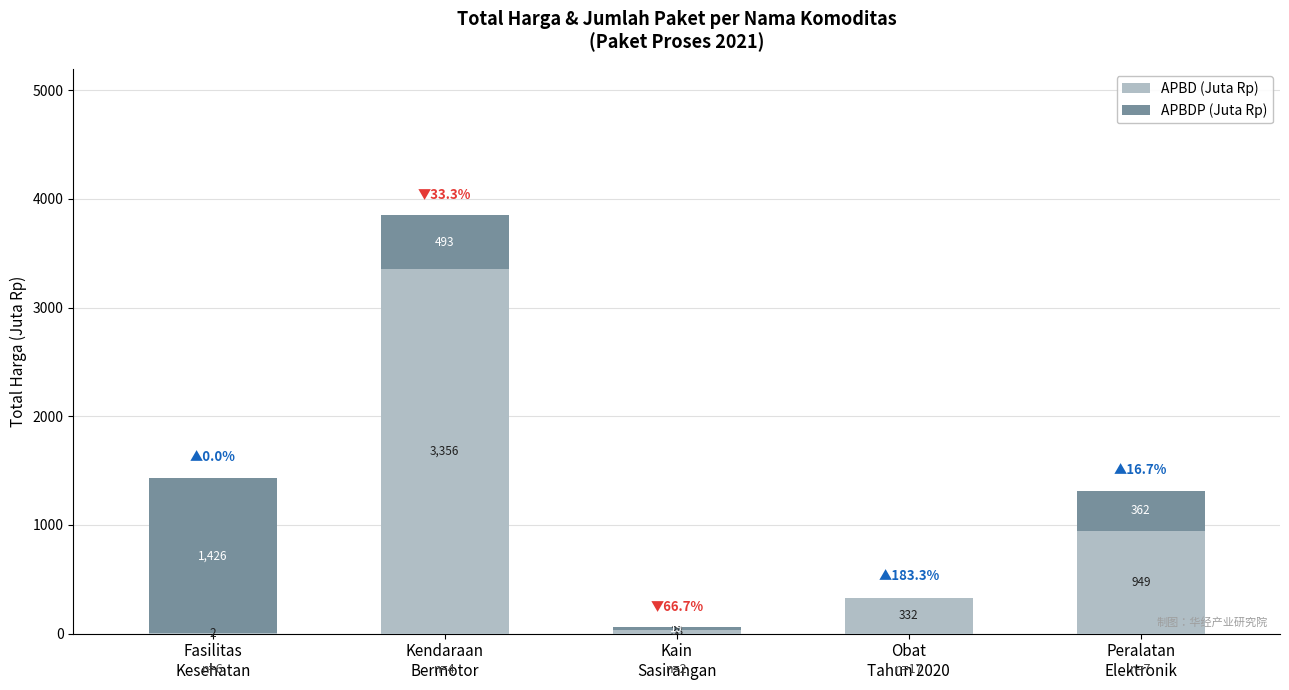

What is the highest value of the APBD (Juta Rp) series?

3355.6